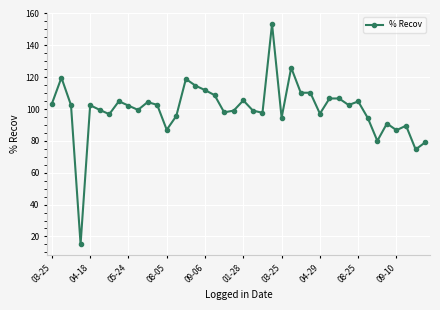

True or false: the data has more than 2 interior local peaks.

True